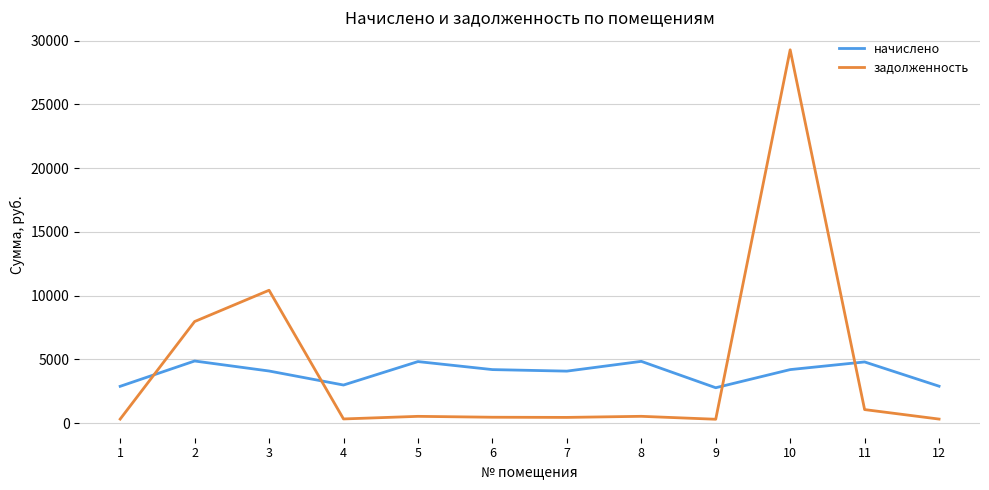

Which label corresponds to the largest value in the chart?

10